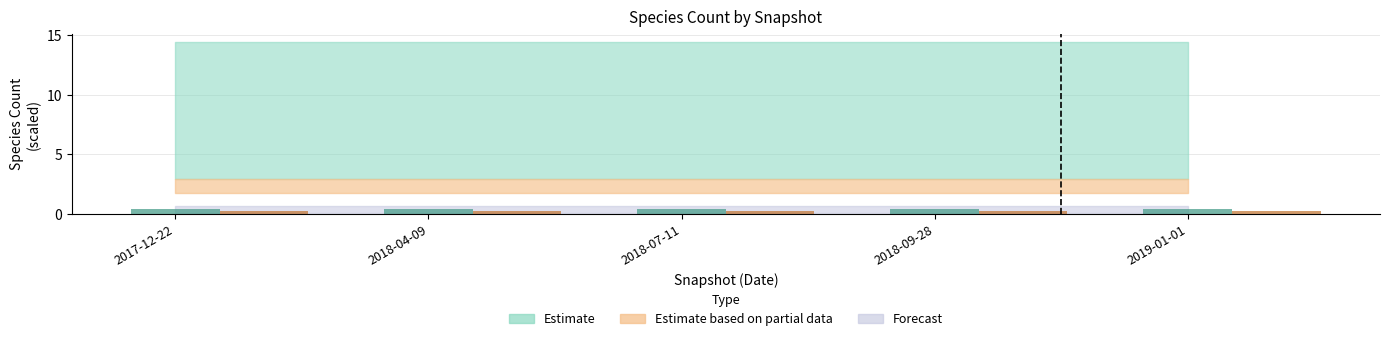

Does the chart contain stacked bars?

No